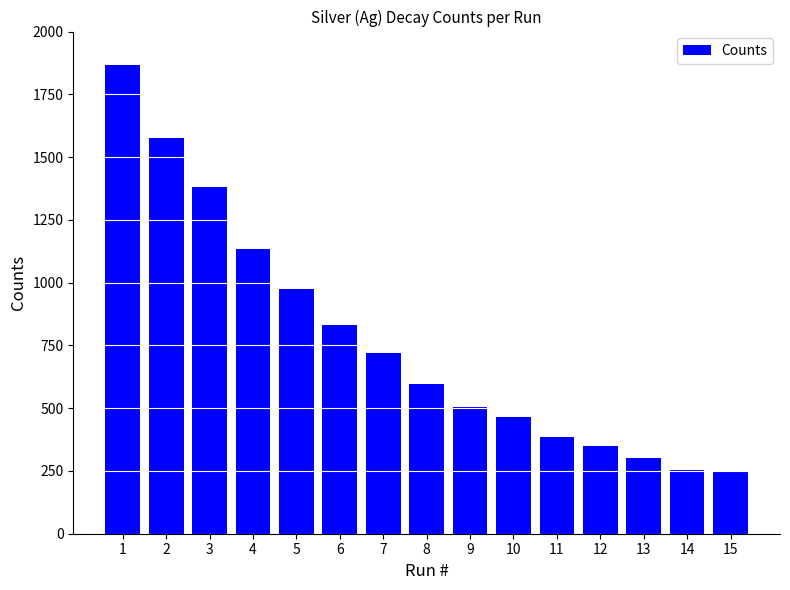

What is the value of the 15th bar from the left?

248